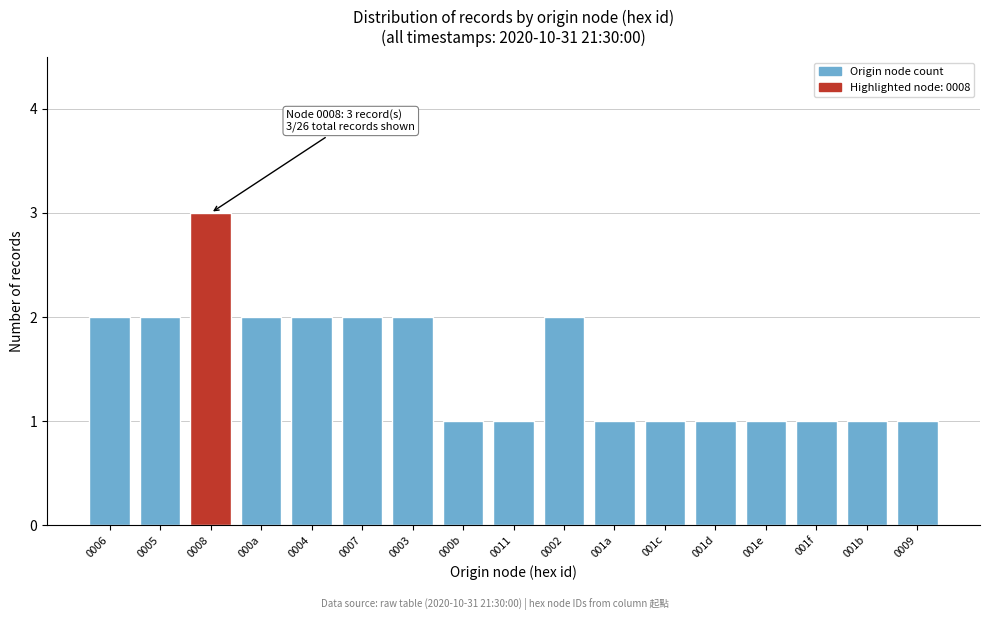

Reading left to right, what are all the values shown in this chart?

2	2	3	2	2	2	2	1	1	2	1	1	1	1	1	1	1